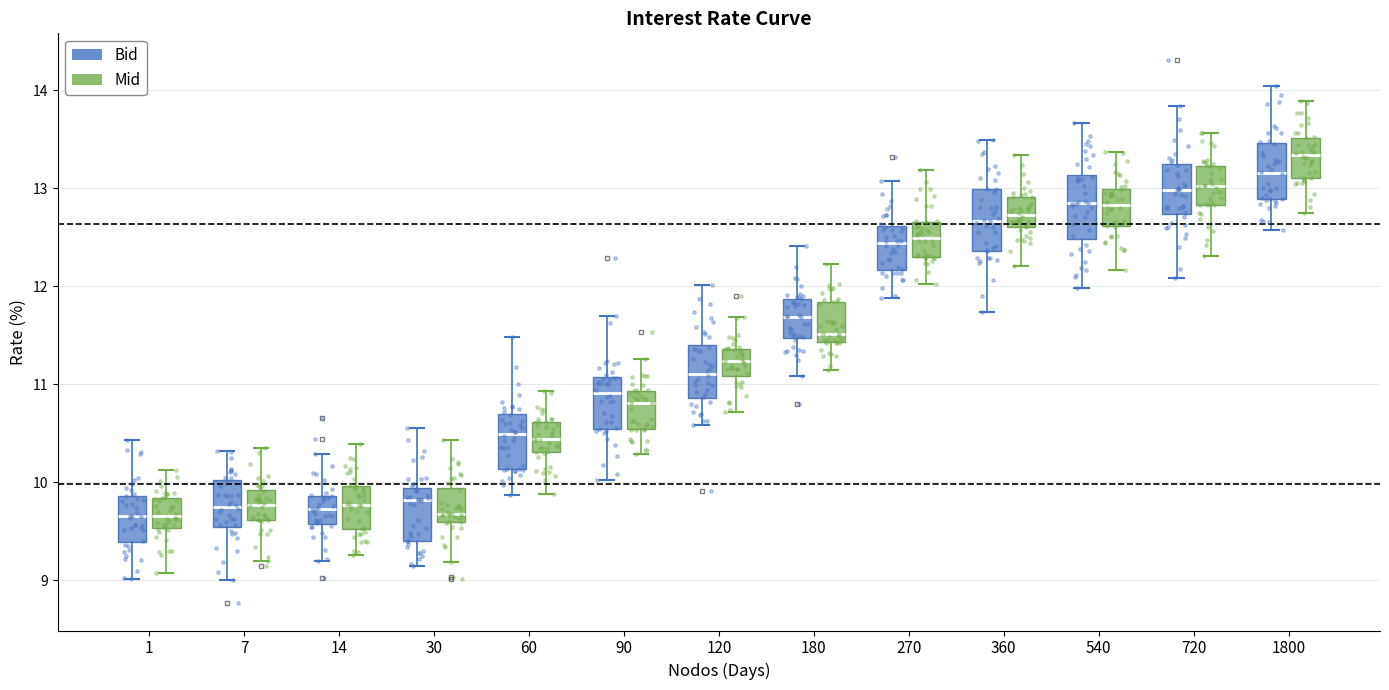

Where is the lower edge of the box for 14 (Bid) on the y-axis? The values are not printed on the chart, so give them approximately, as read against the axis.

9.6